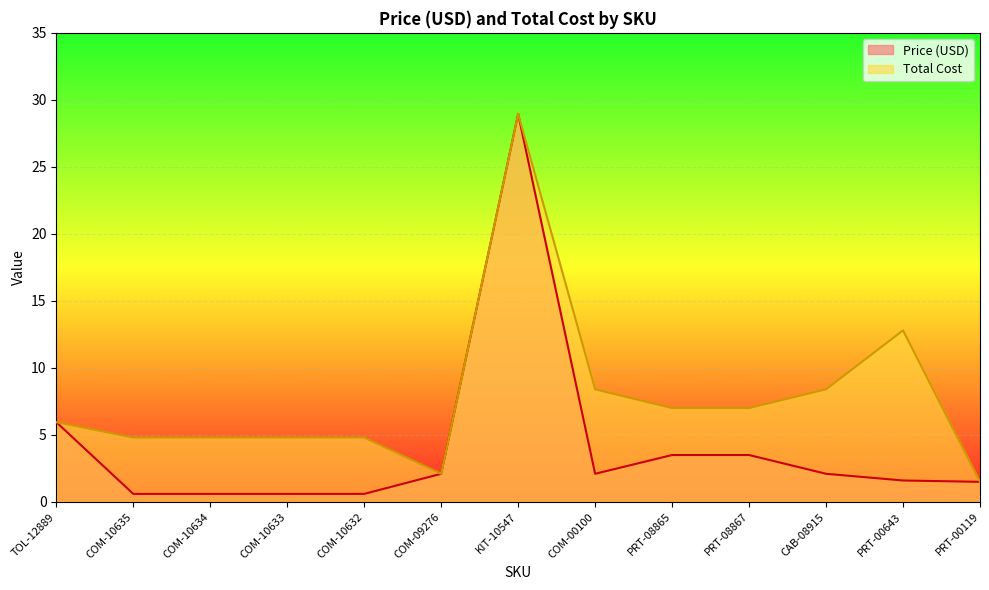

Reading right to left, list all the values displayed in this chart.

Price (USD): 1.5	1.6	2.1	3.5	3.5	2.1	28.9	2.1	0.6	0.6	0.6	0.6	6.0
Total Cost: 1.5	12.8	8.4	7.0	7.0	8.4	28.9	2.1	4.8	4.8	4.8	4.8	6.0